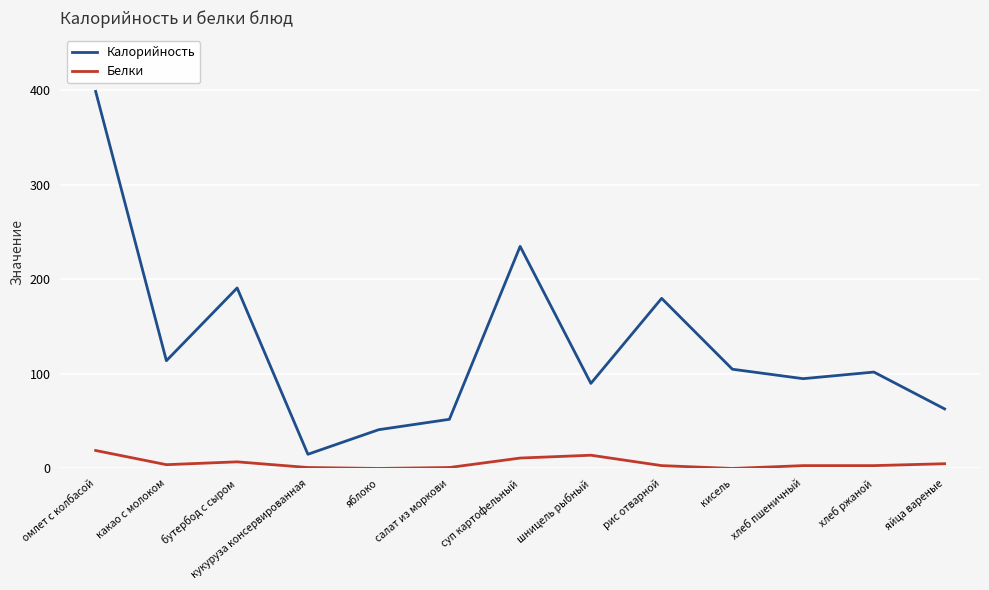

The value of Калорийность at бутербод с сыром is 191. True or false?

True